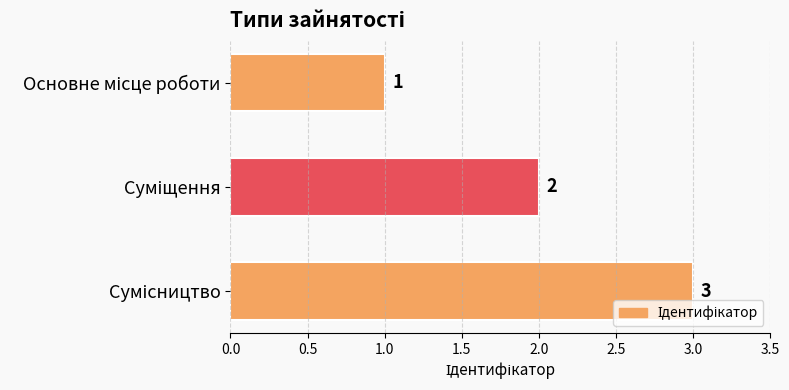

How many bars are there in total?

3